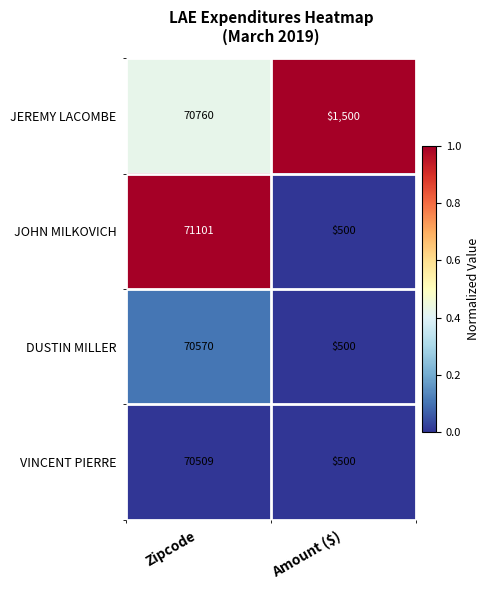

Between Zipcode and Amount ($), which series saw the biggest shift?

JOHN MILKOVICH